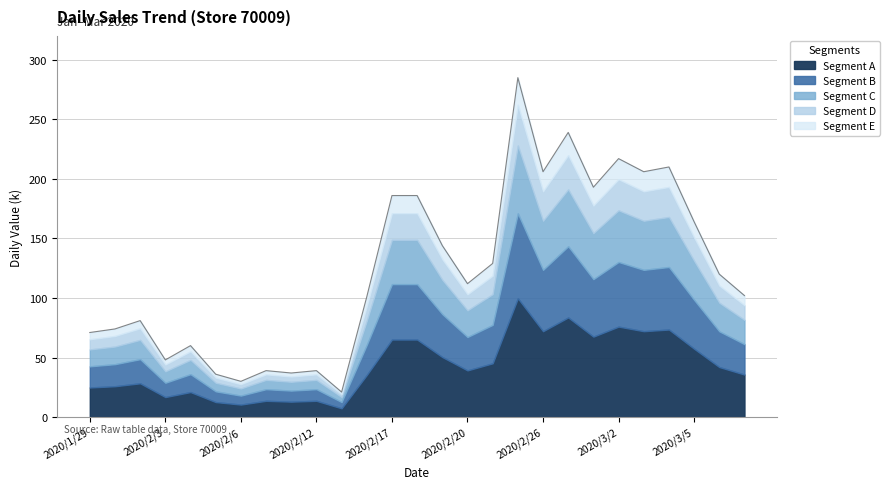

True or false: there are more than 0 points higher than both neighbors.

True